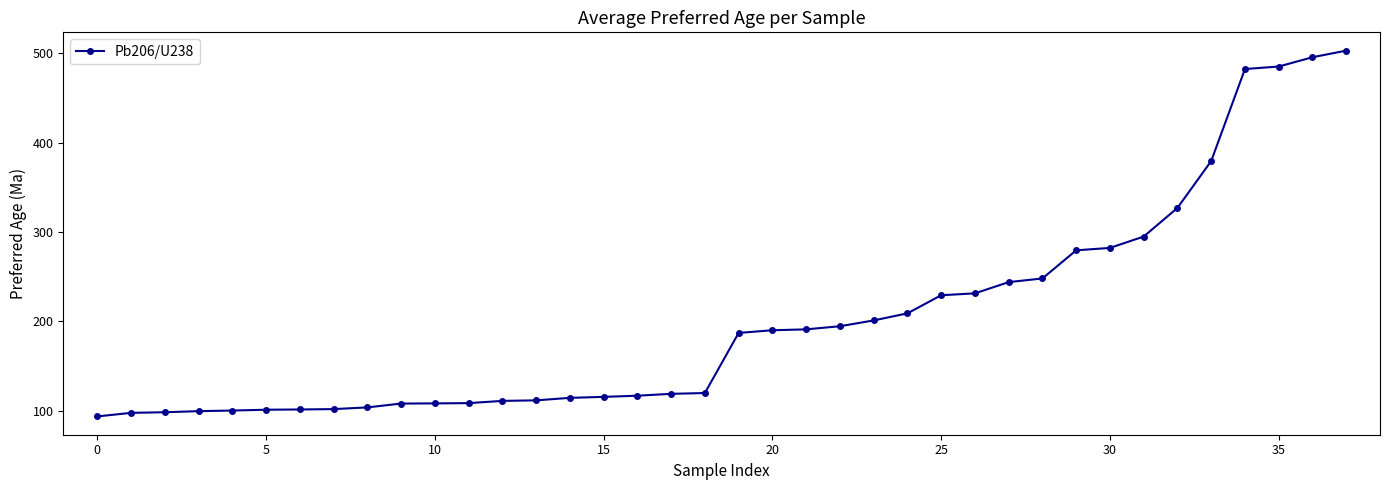

What is the maximum value shown in the chart?

503.0